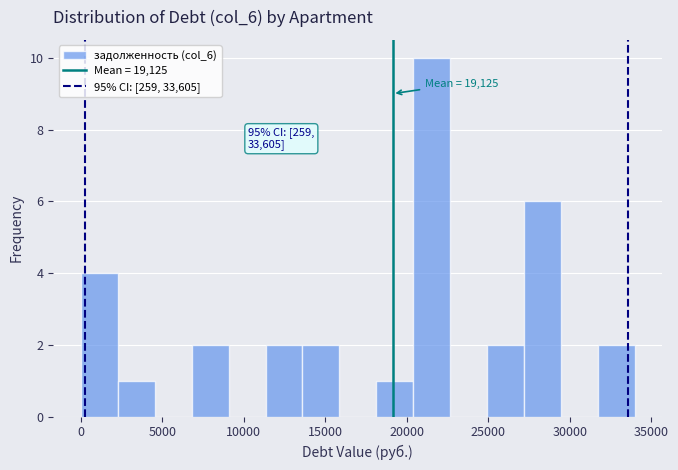

Which range on the x-axis has the tallest bar?

20500 to 22500